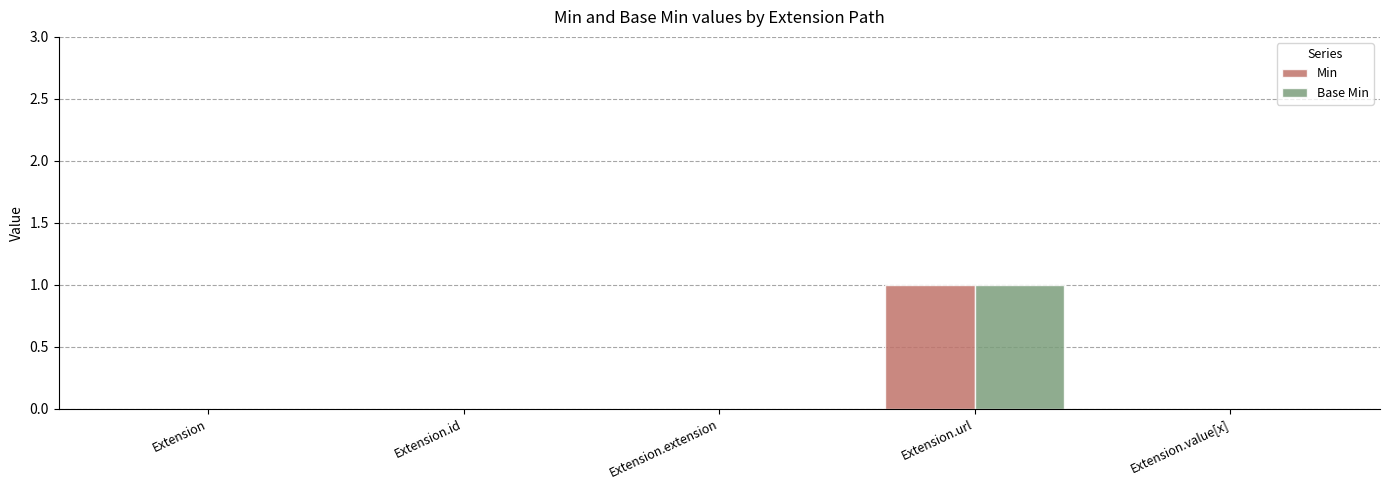

What is the maximum value shown in the chart?

1